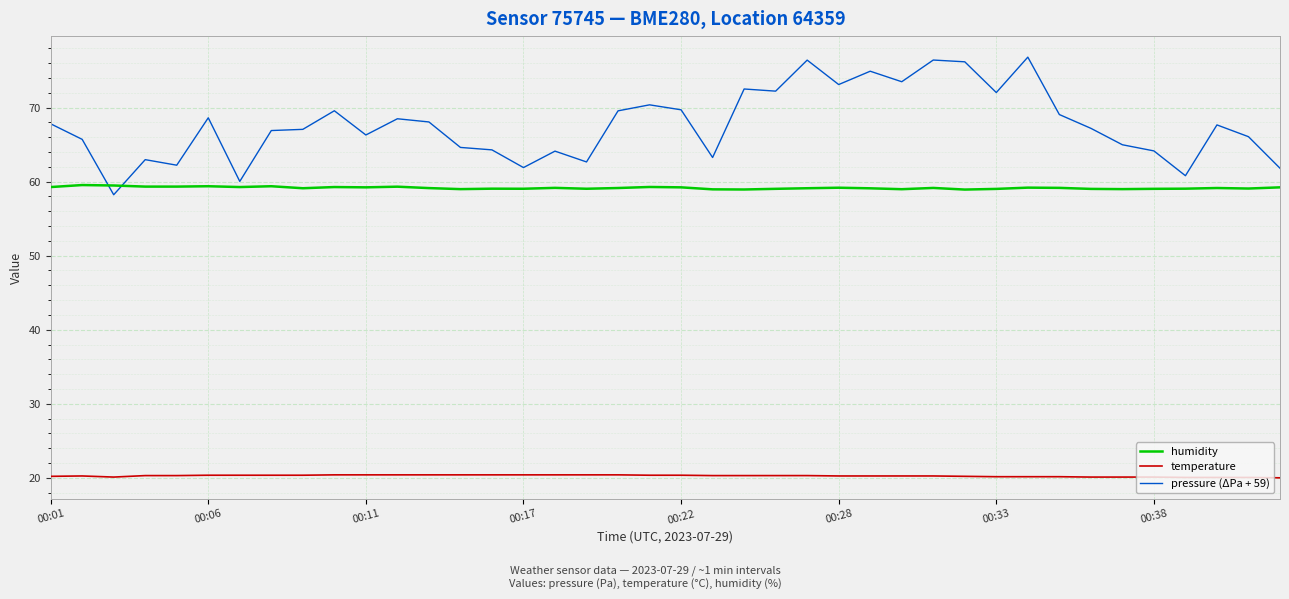

Which series has the largest range (max minus min)?

pressure (ΔPa + 59)